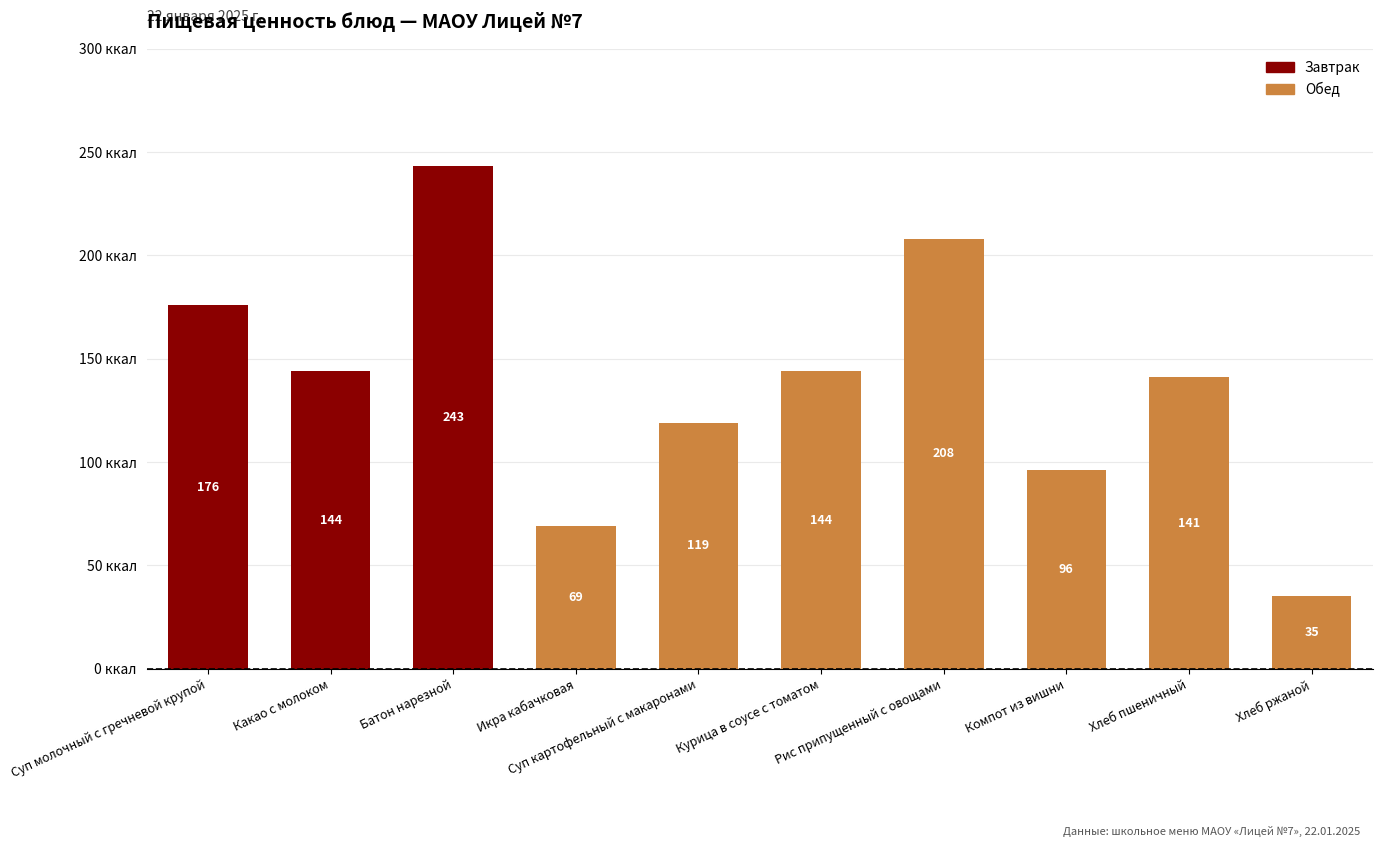

What is the difference between the values at Какао с молоком and Компот из вишни?

48